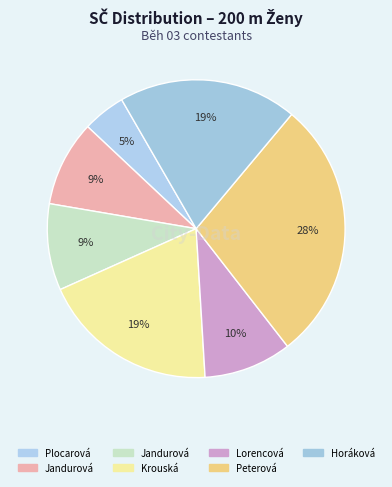

What is the smallest slice in the pie chart?

Plocarová Blanka